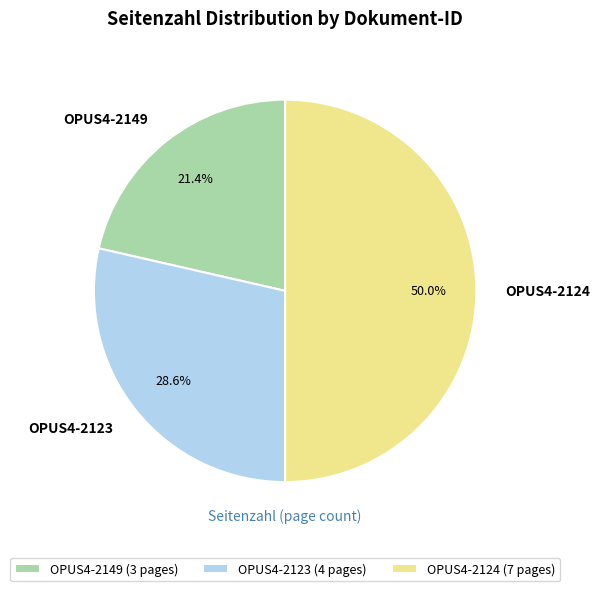

Which has a higher value, OPUS4-2124 or OPUS4-2149?

OPUS4-2124